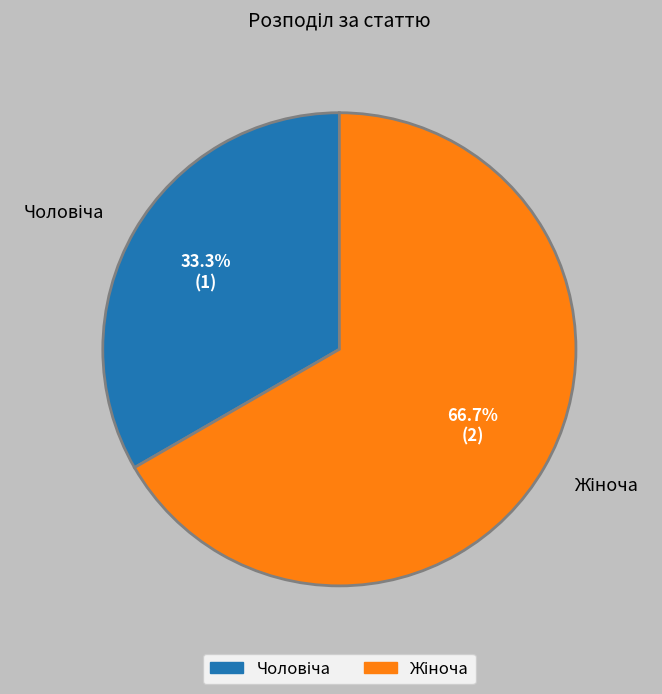

Does any single category account for the majority?

Yes